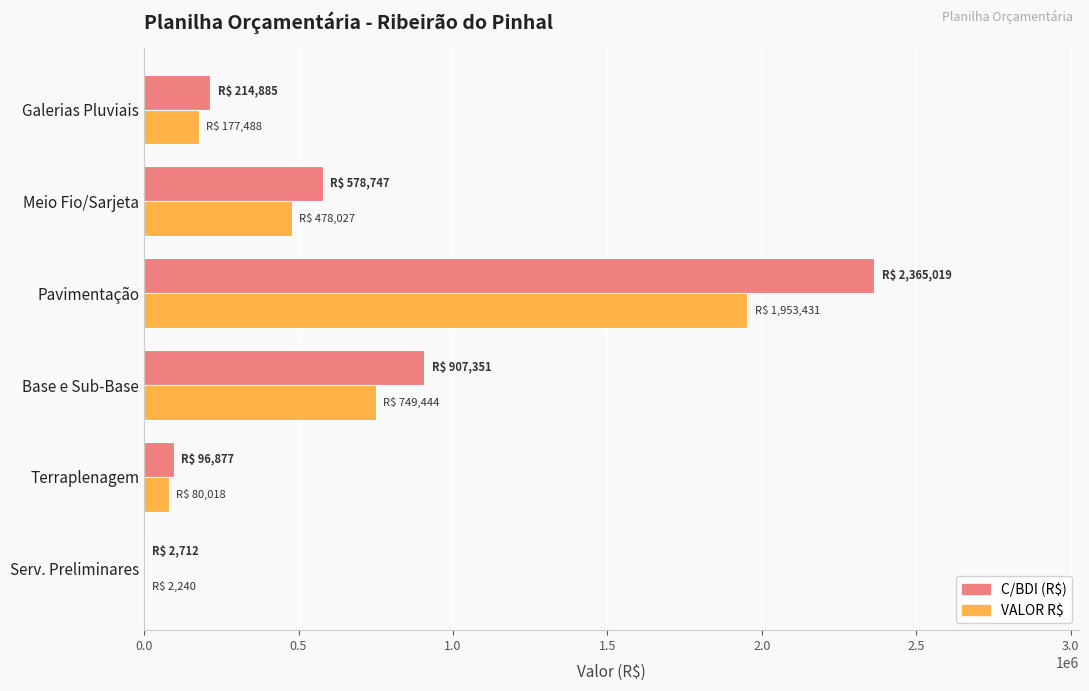

What are all the series names shown in the legend?

C/BDI (R$), VALOR R$